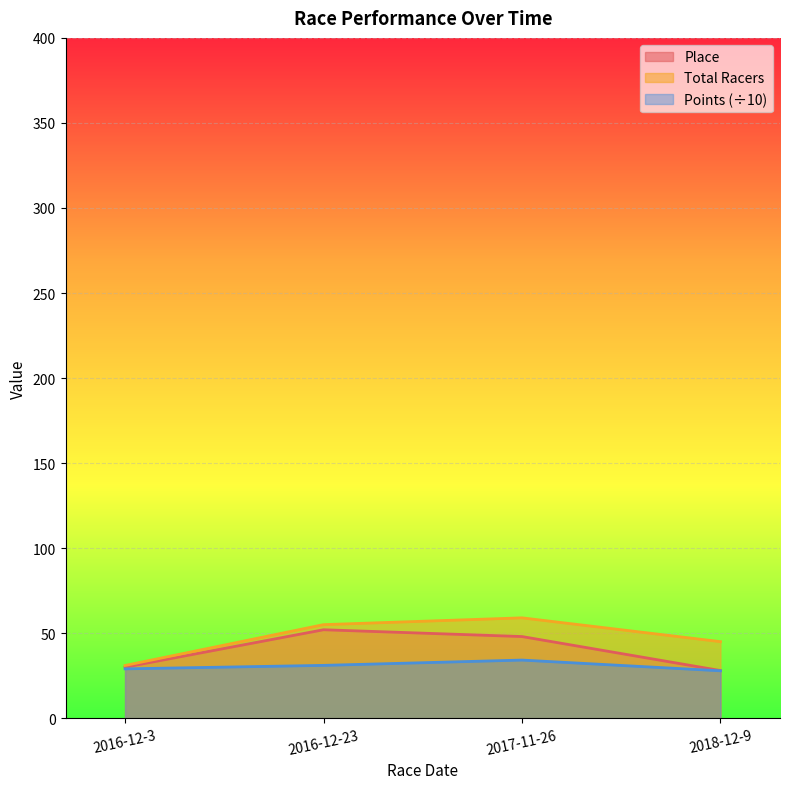

Which series has the widest spread of values?

Total Racers